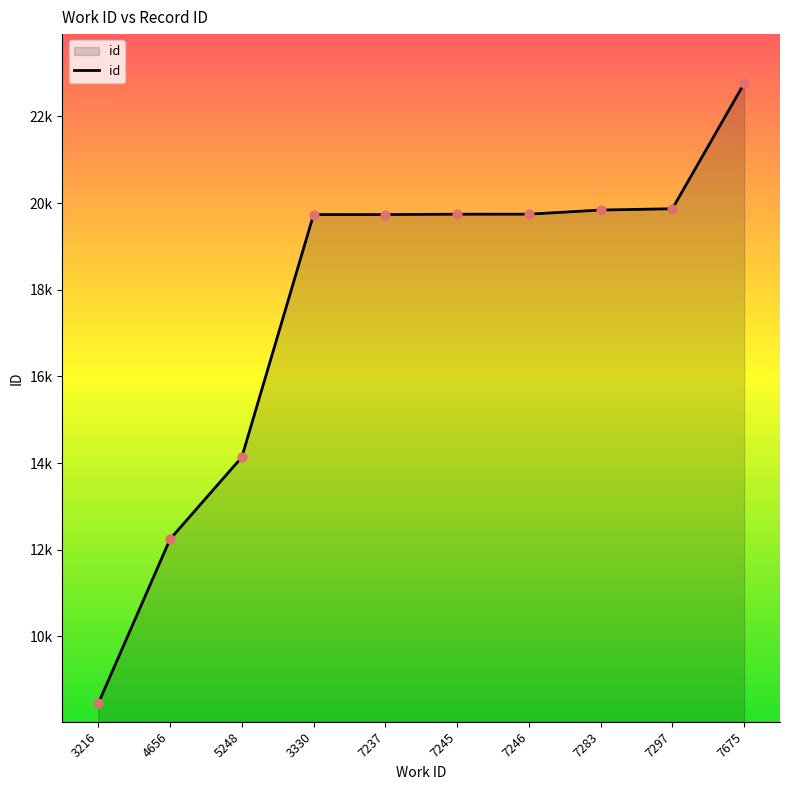

Does the chart have visible grid lines?

No